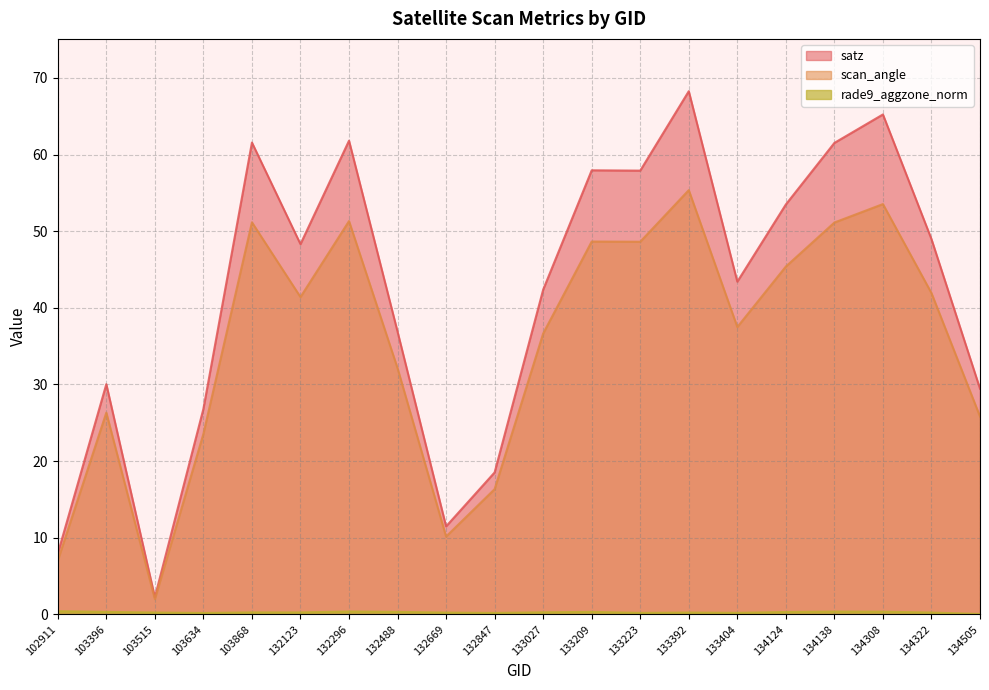

Read the rade9_aggzone_norm value at 133392.

0.2